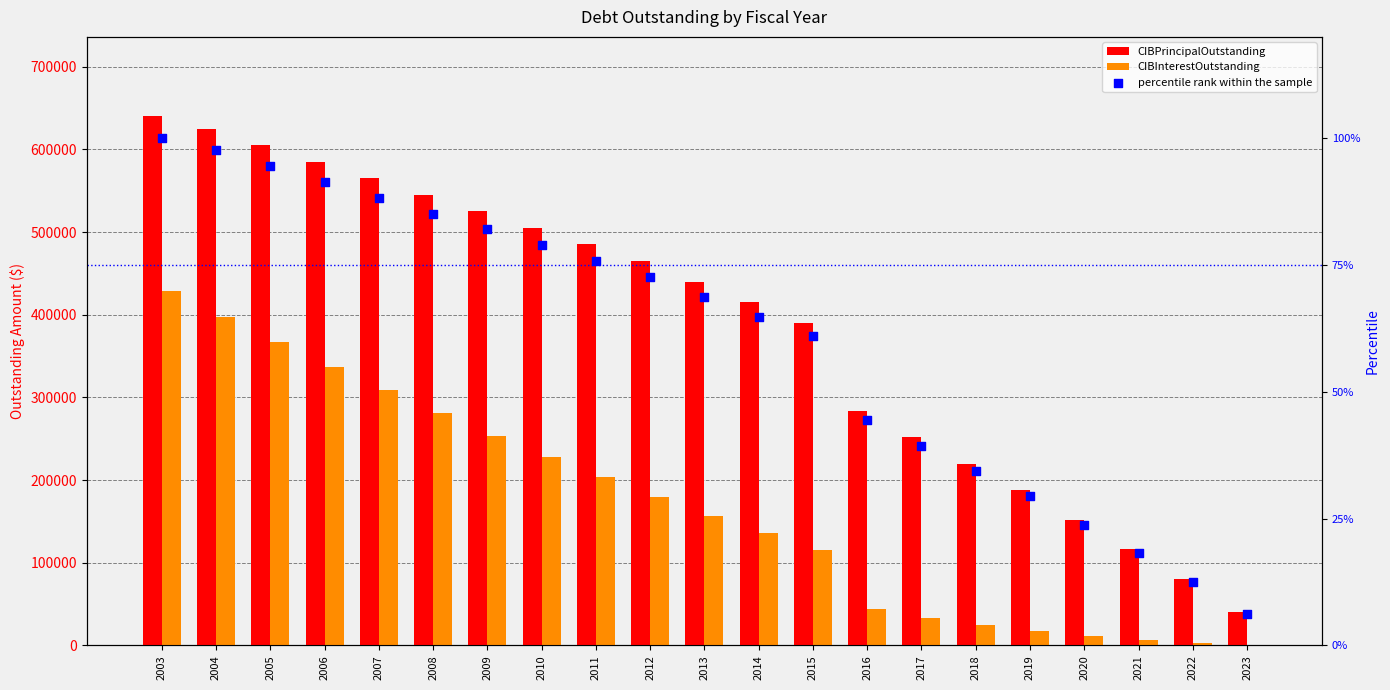

At how many categories does at least one series exceed 334238?

13